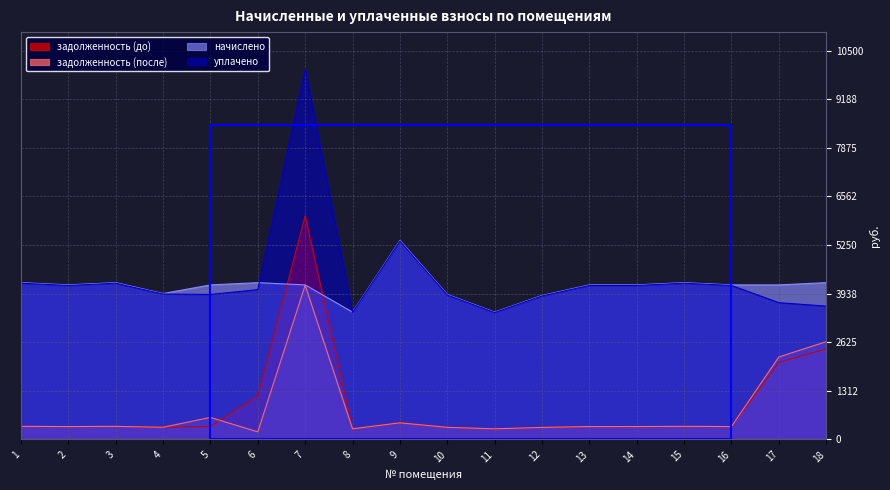

What is the smallest value displayed?

203.2